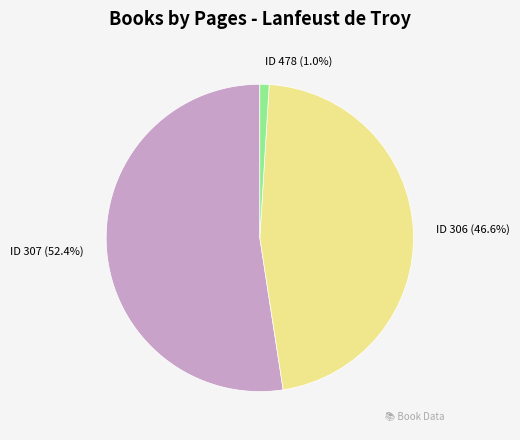

Do ID 307 (52.4%) and ID 306 (46.6%) together represent more than half of the pie?

Yes